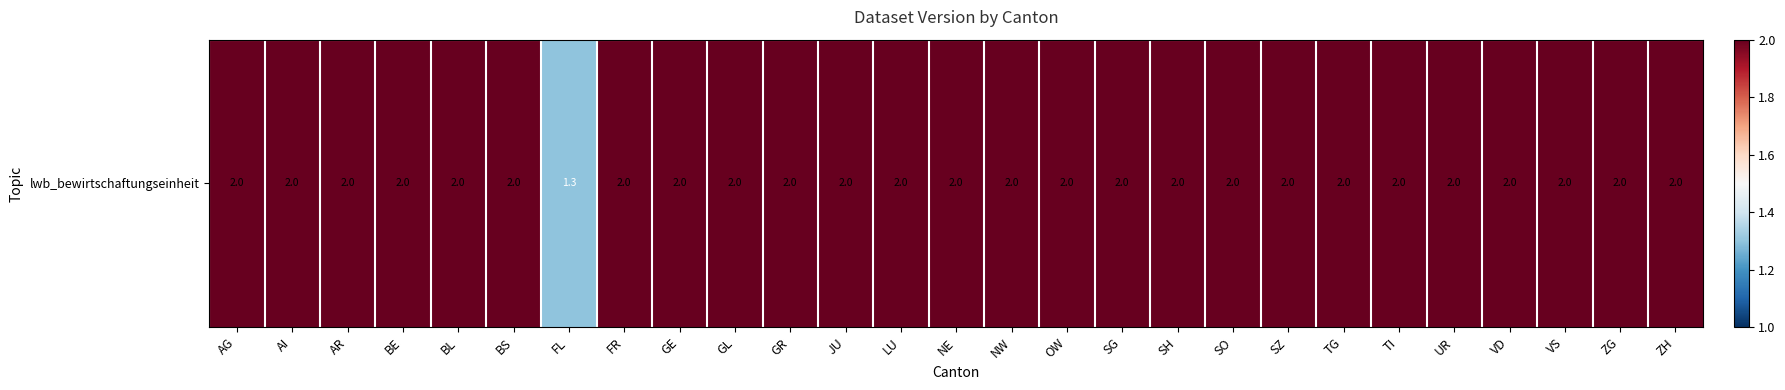

What is the difference between the second highest and minimum values?

0.7